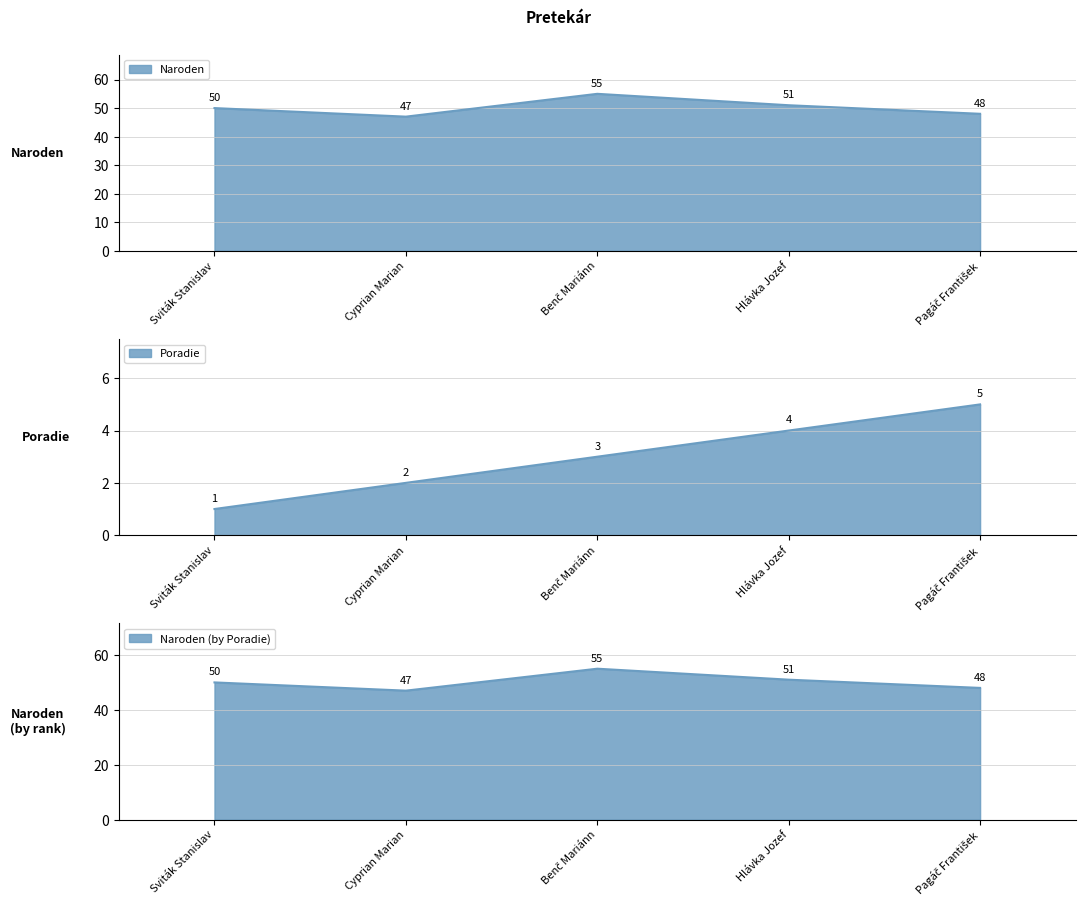

What is the average value of the poradie series?

3